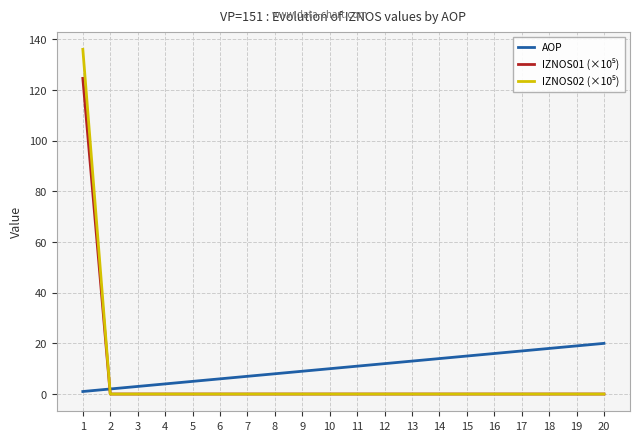

What is the total value across all series at 8?

8.0